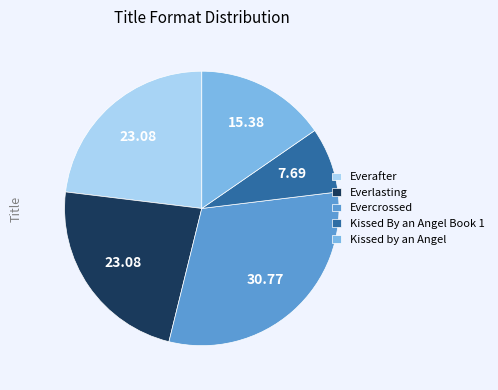

Is the sum of Everlasting and Everafter greater than half?

No